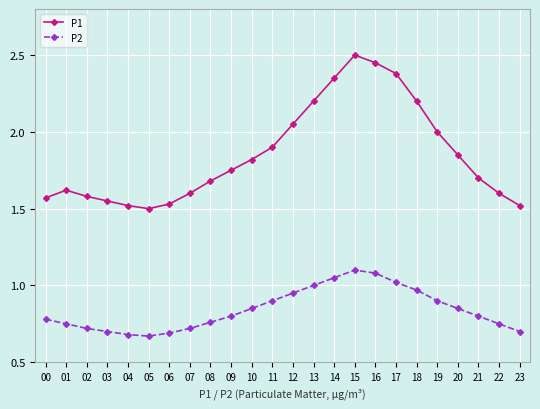

What are all the series names shown in the legend?

P1, P2